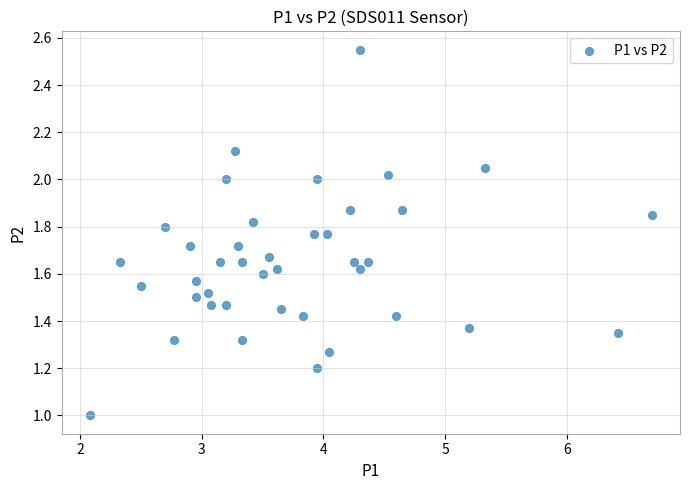

What is the range of X values (max minus min)?

4.6